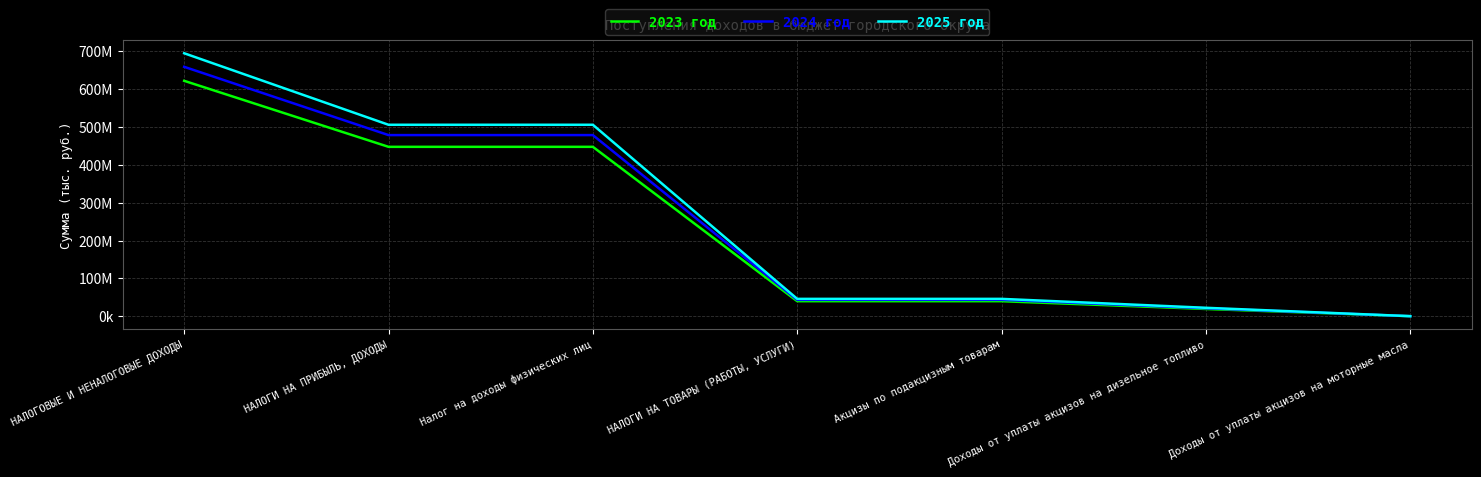

What is the label of the 2nd point from the right?

Доходы от уплаты акцизов на дизельное топливо